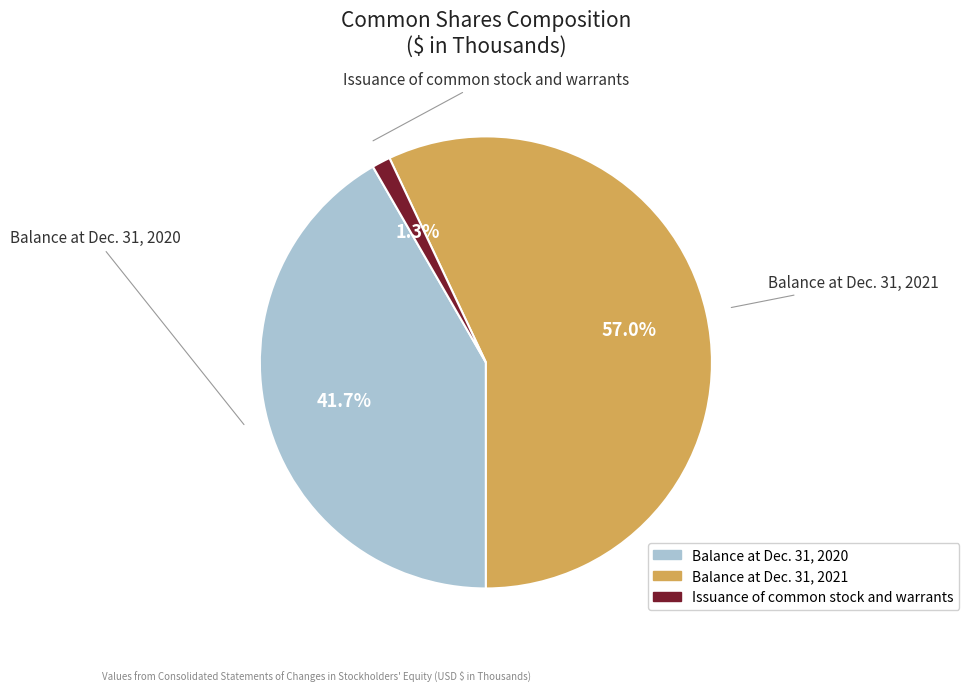

The Balance at Dec. 31, 2020 slice represents 27% of the pie. True or false?

False